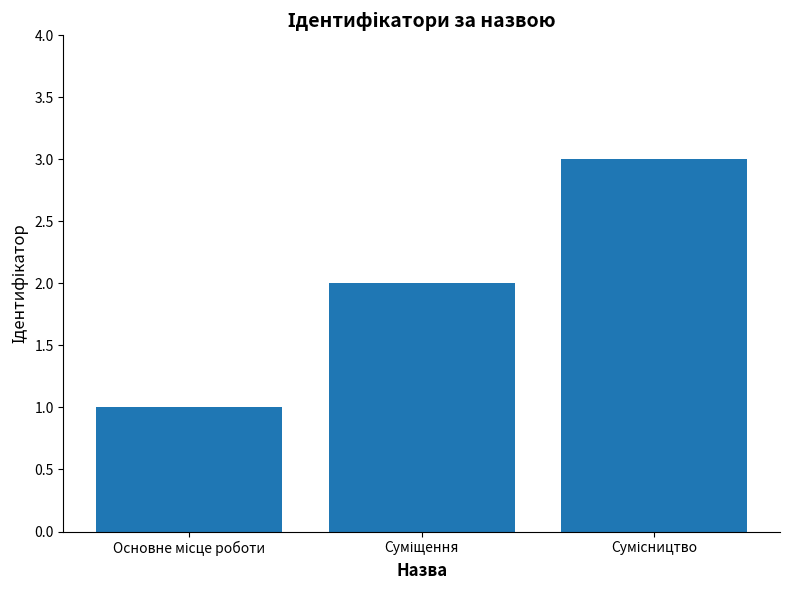

What is the sum of all values?

6